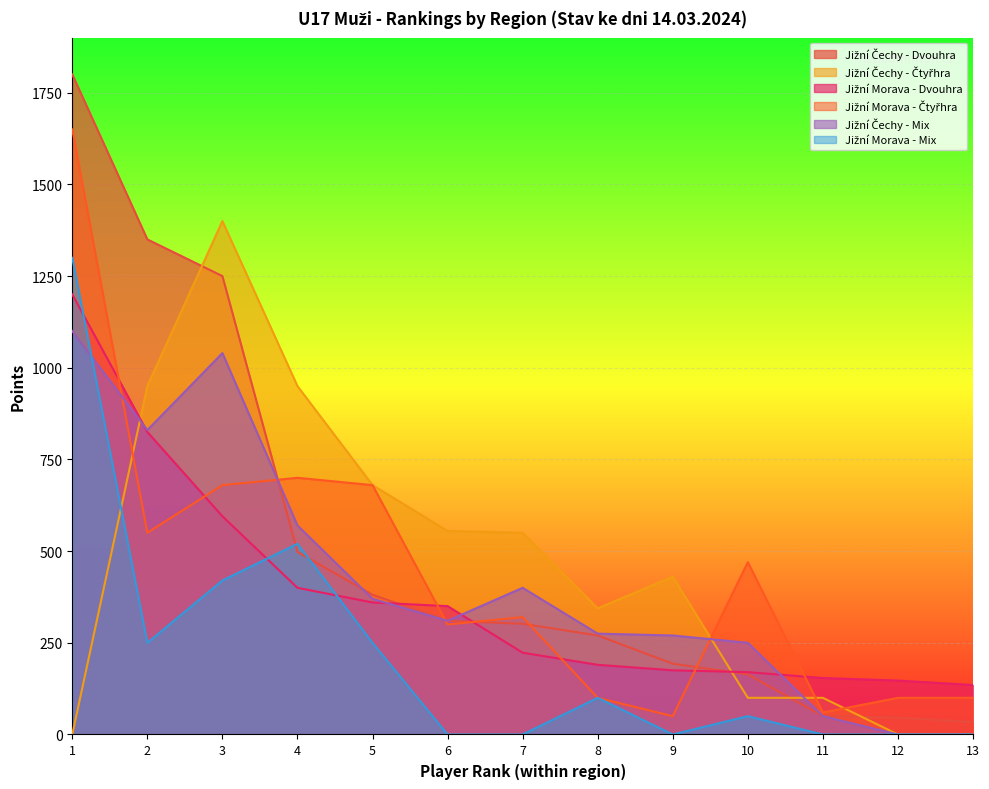

The Jižní Čechy - Čtyřhra series shows 430 at 5. True or false?

False